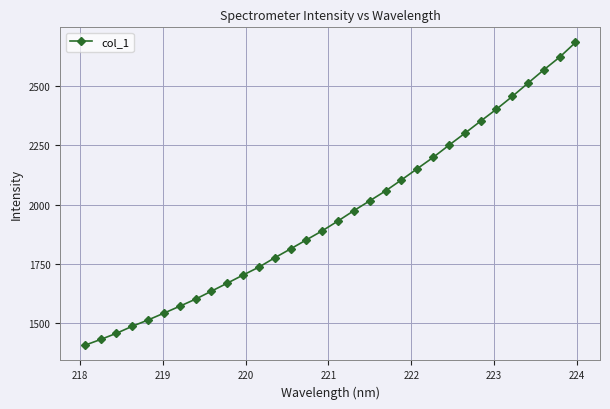

What is the minimum value shown in the chart?

1406.8